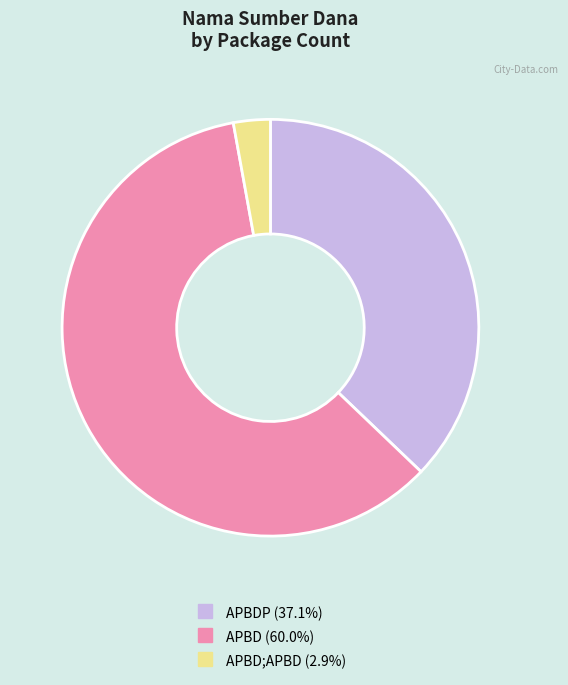

Is there a majority slice in this chart?

Yes